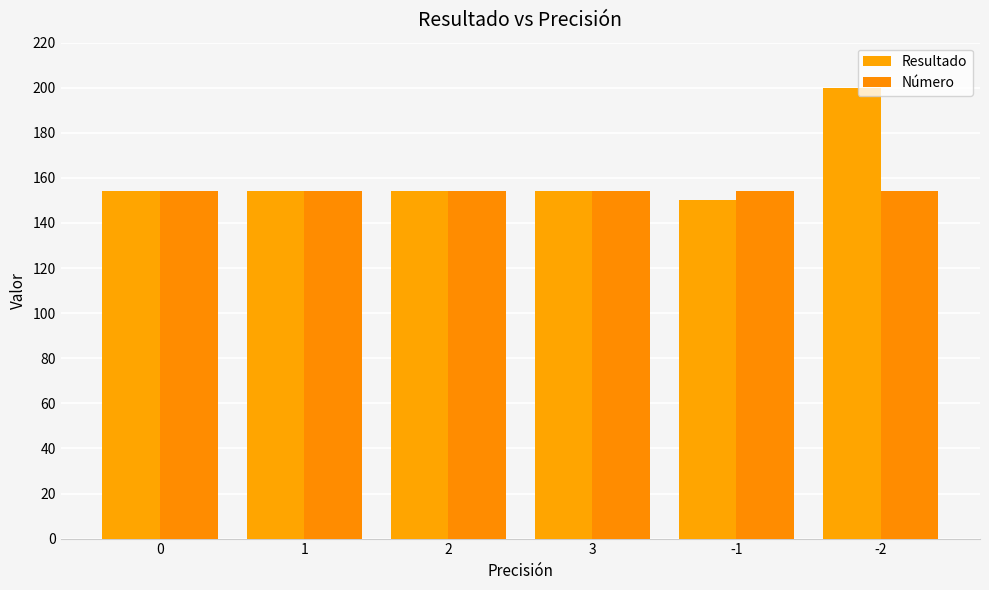

Which series has the largest range (max minus min)?

Resultado